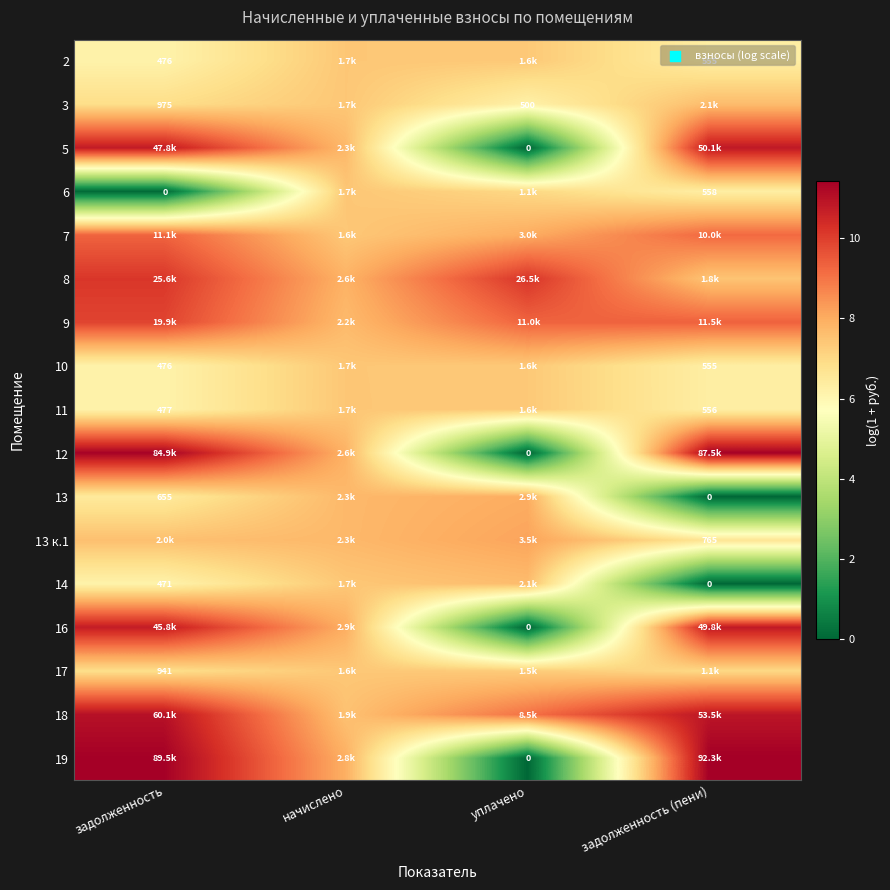

How many values in the 8 series are below 10?

2